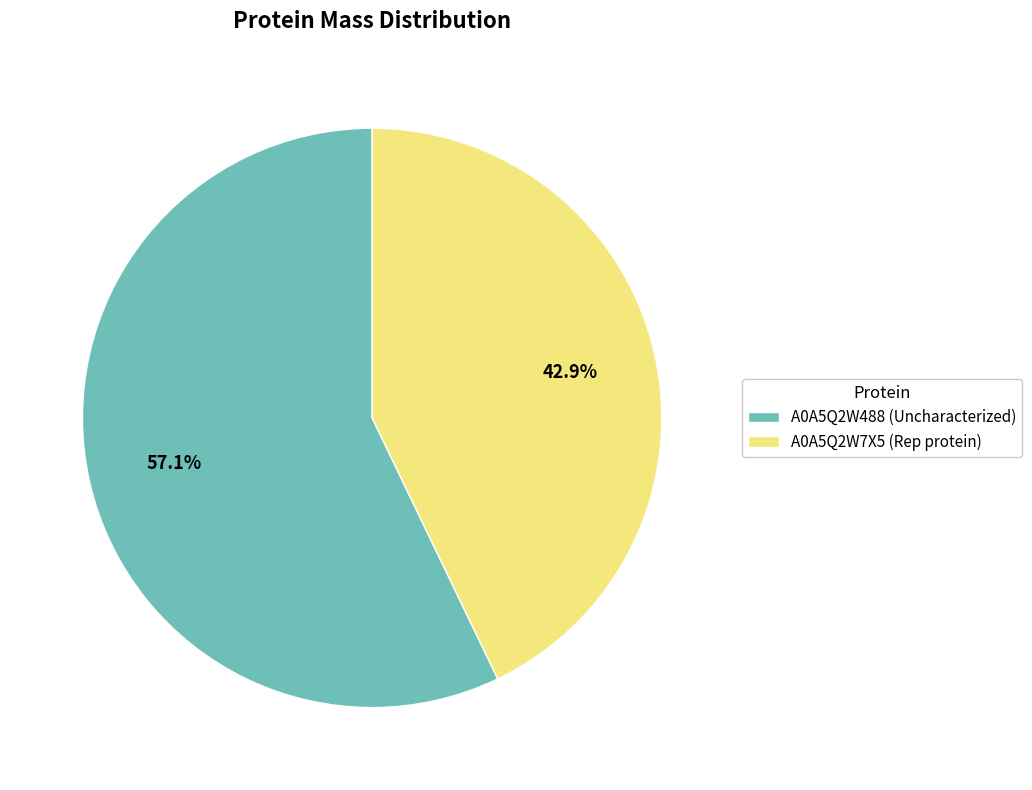

Is there a majority slice in this chart?

Yes